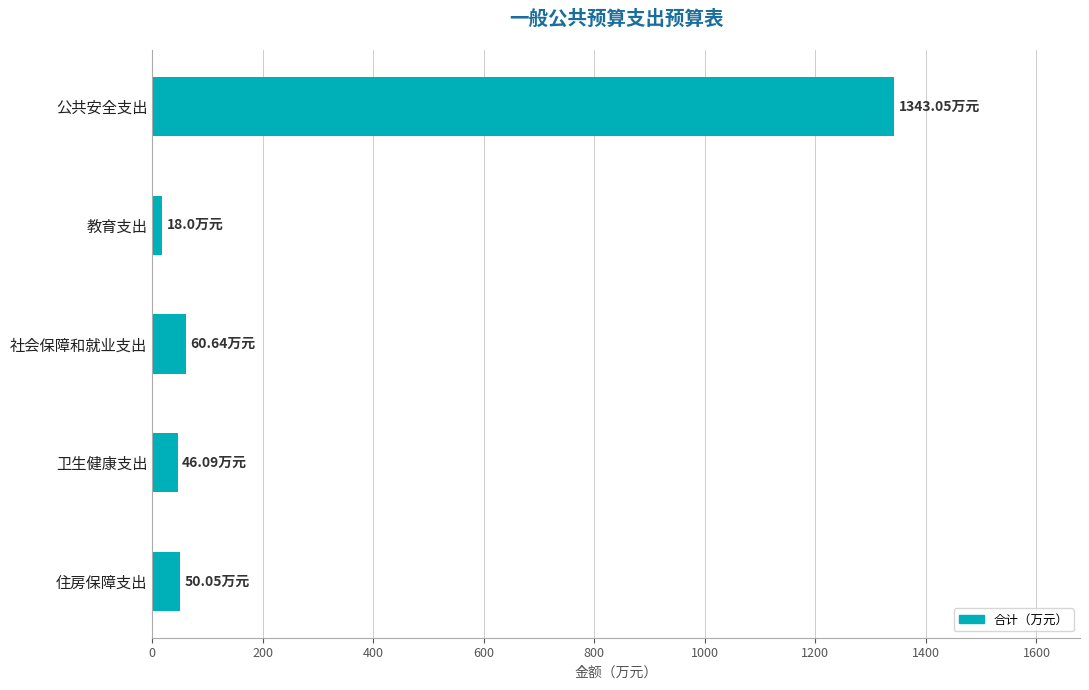

What is the sum of all values?

1517.8